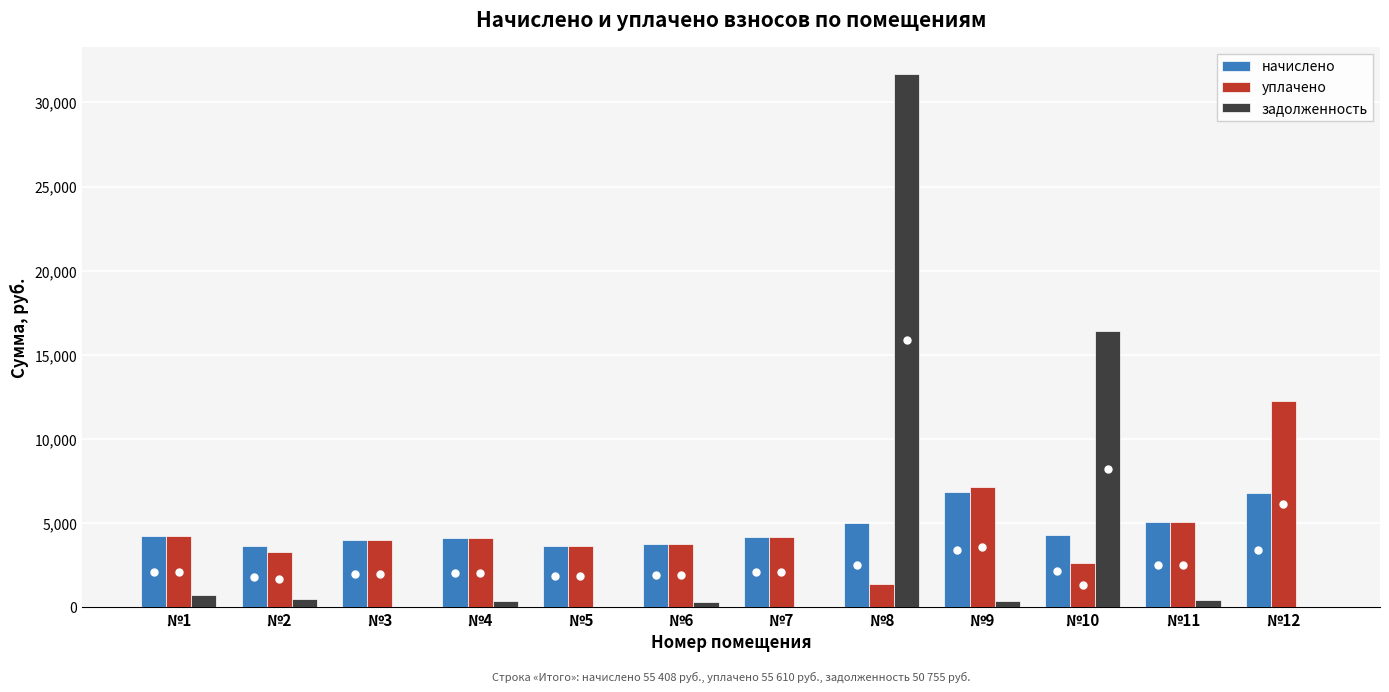

How many distinct data groups are displayed?

3